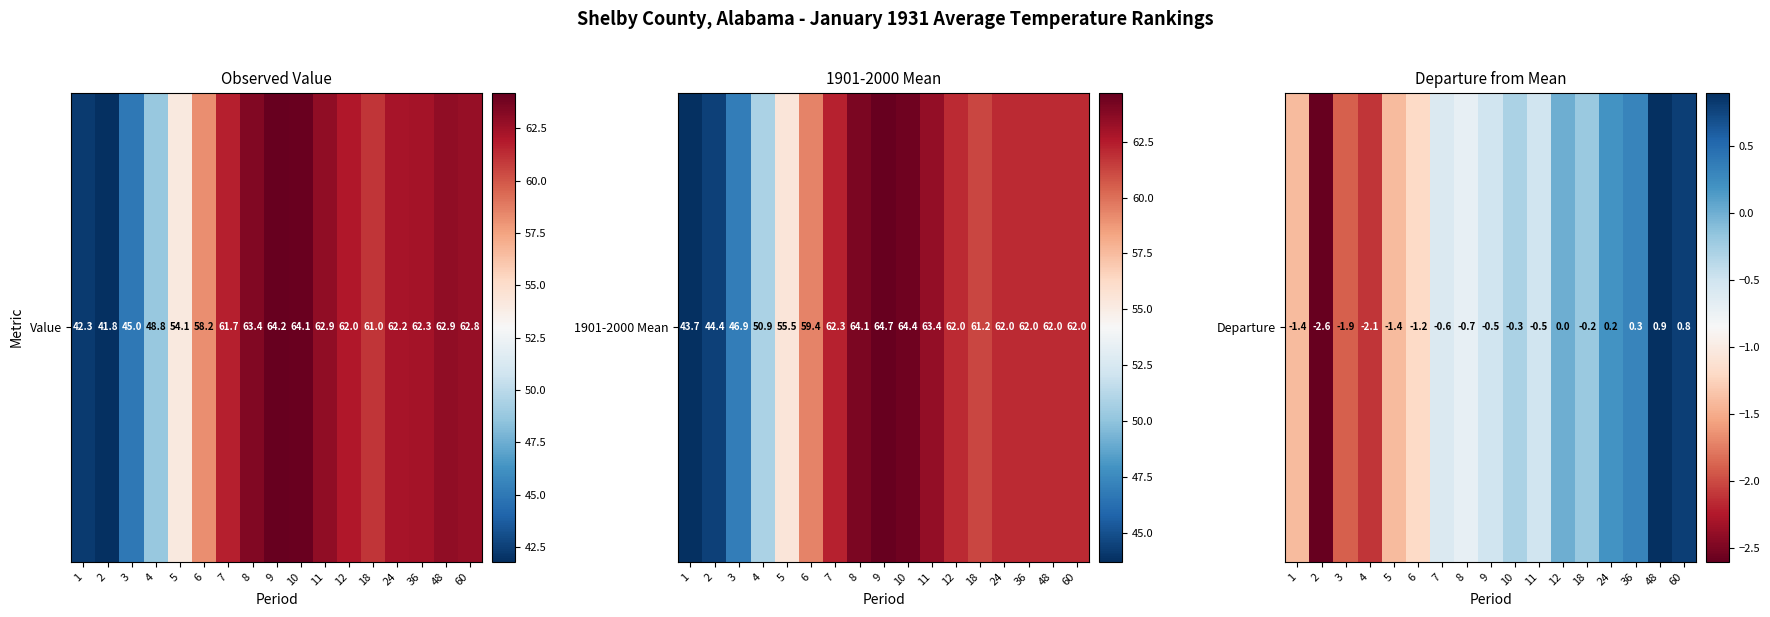

List the labels in order of value, largest first.

48, 60, 36, 24, 12, 18, 10, 9, 11, 7, 8, 6, 1, 5, 3, 4, 2